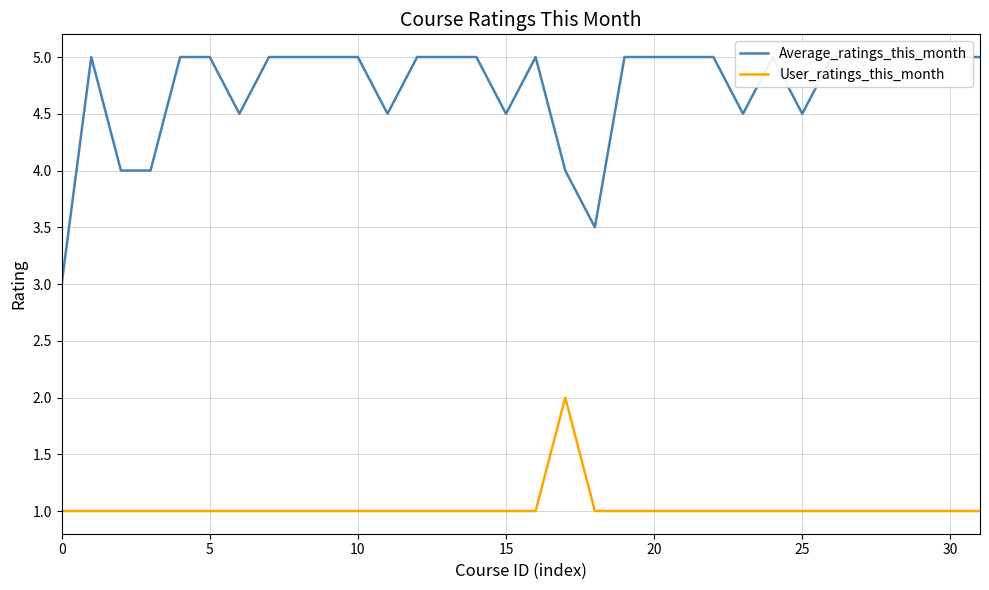

What is the label of the 22nd point from the right?

10